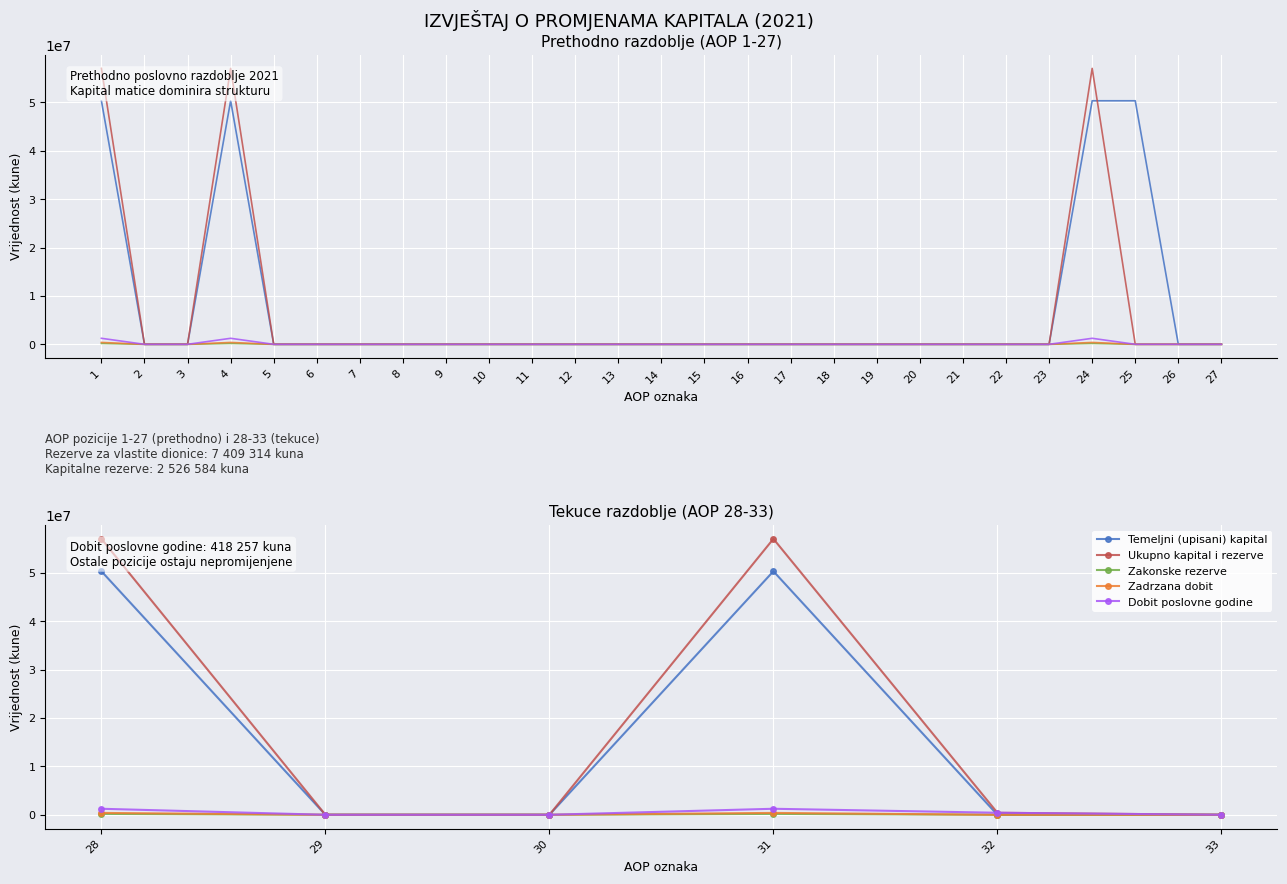

Reading right to left, extract all data points from this chart.

Temeljni (upisani) kapital: 0	0	50315800	0	0	50315800
Ukupno kapital i rezerve: 0	418257	57009957	0	0	57009957
Zakonske rezerve: 0	0	183535	0	0	183535
Zadrzana dobit: 0	0	386790	0	0	386790
Dobit poslovne godine: 0	418257	1241102	0	0	1241102